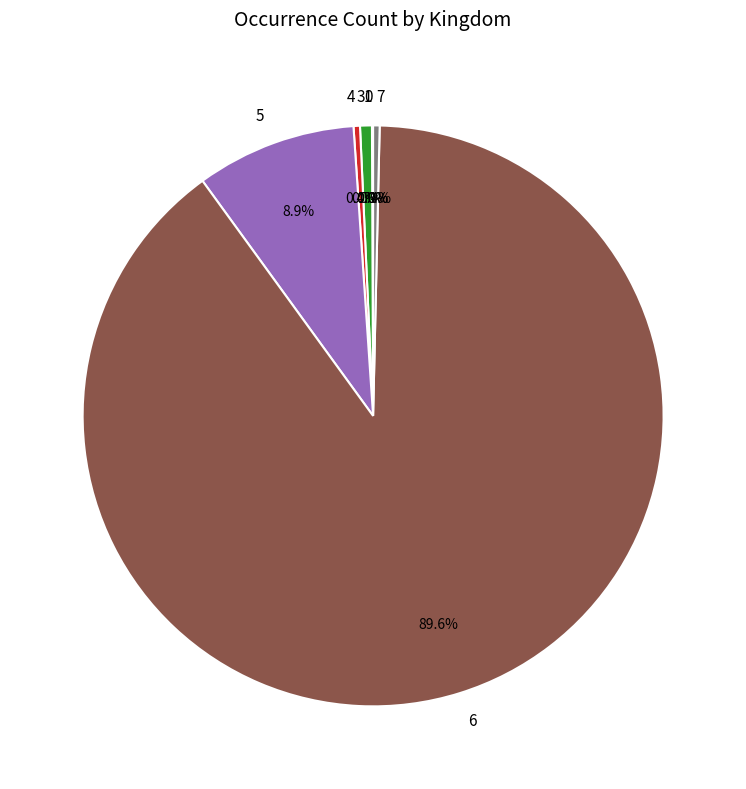

Does 6 represent more than half of the total?

Yes